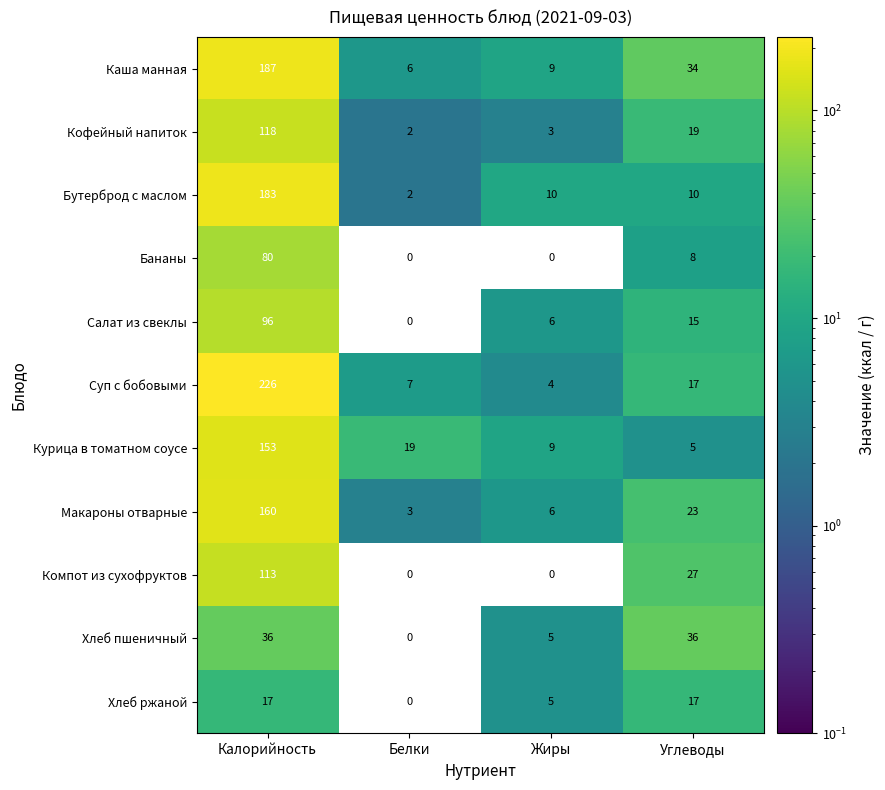

Which series has the largest total across all categories?

Суп с бобовыми